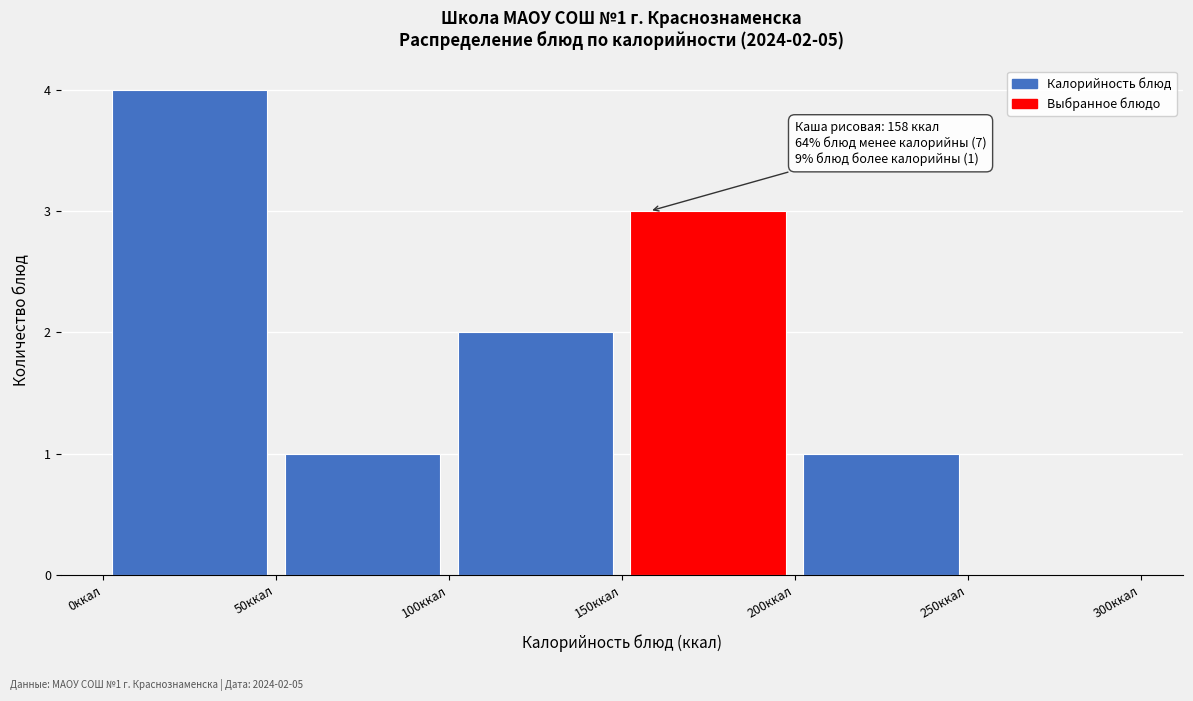

Over which range of the x-axis is the bar tallest?

0 to 50